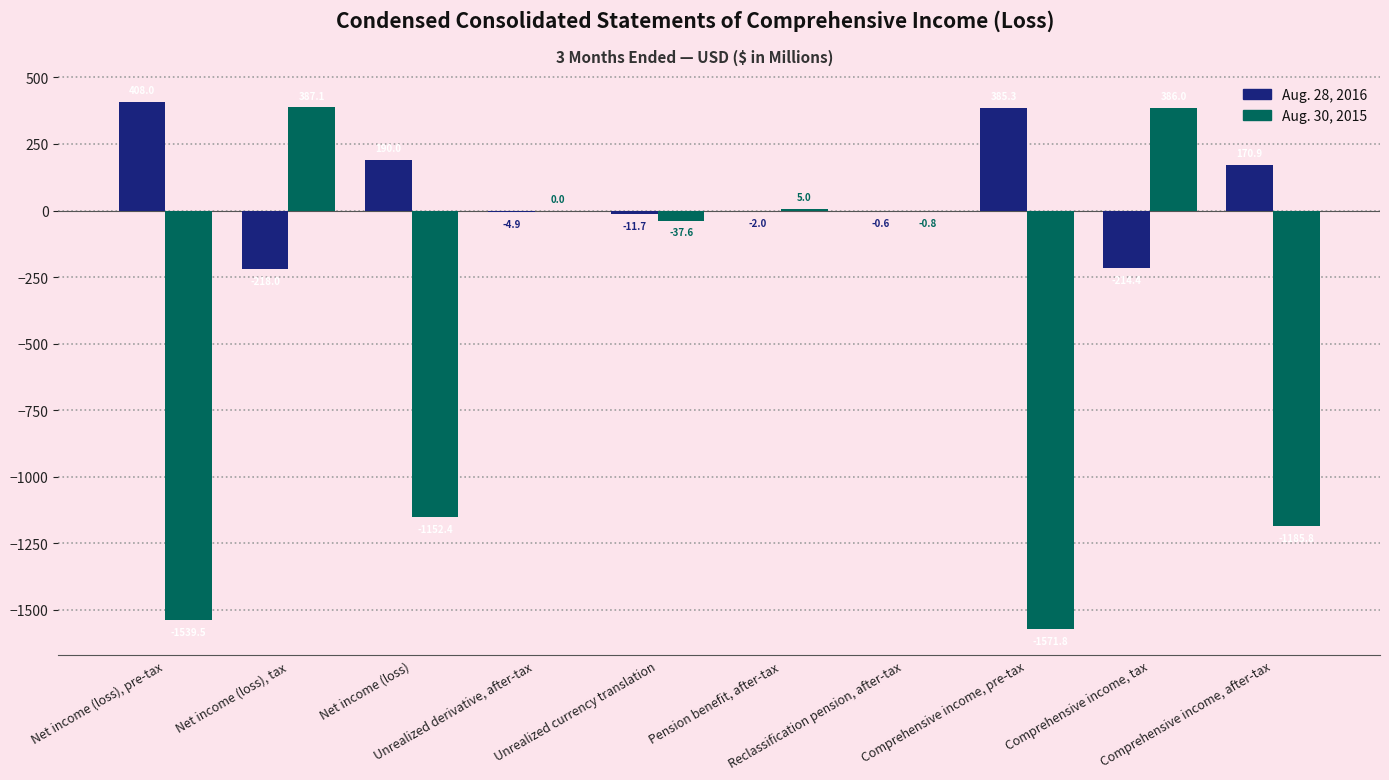

What is the total value across all series at Net income (loss), tax?

169.1